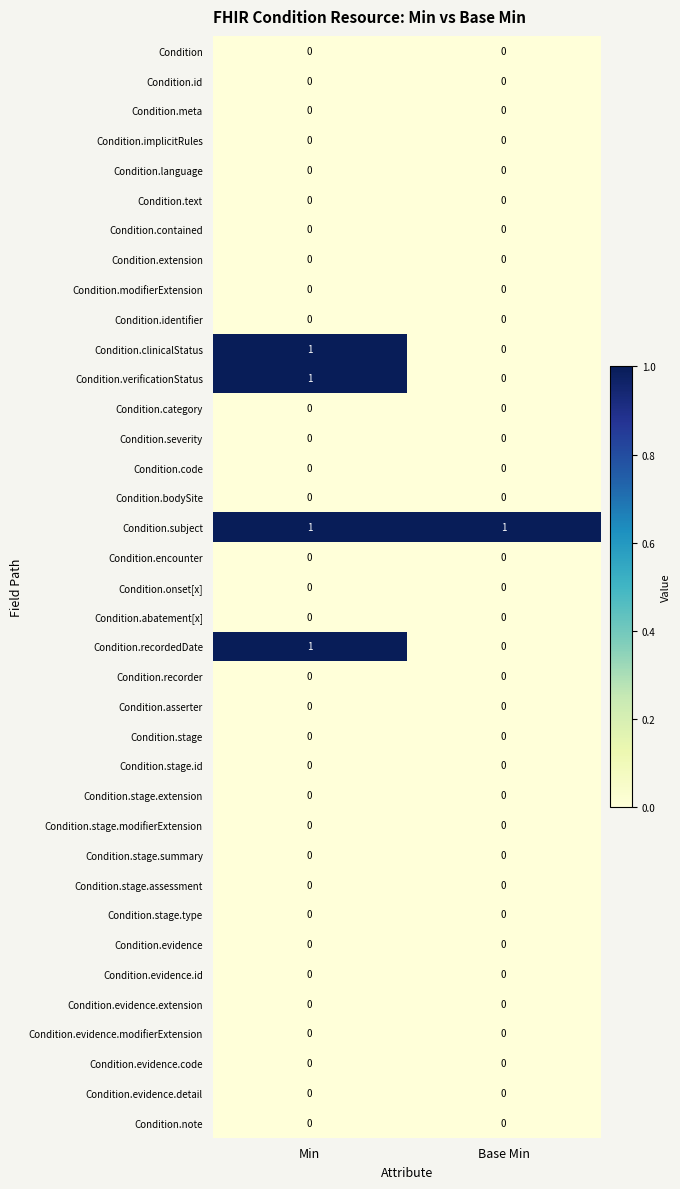

List the labels in order of Condition.recordedDate value, smallest first.

Base Min, Min